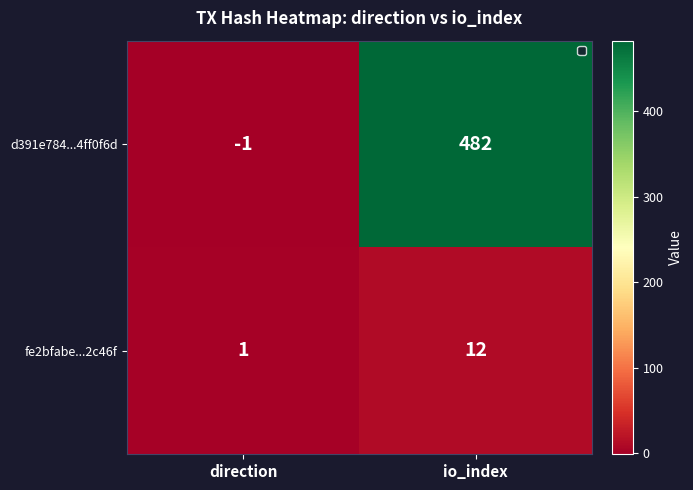

List the series in order of their overall mean, lowest first.

fe2bfabe...2c46f, d391e784...4ff0f6d